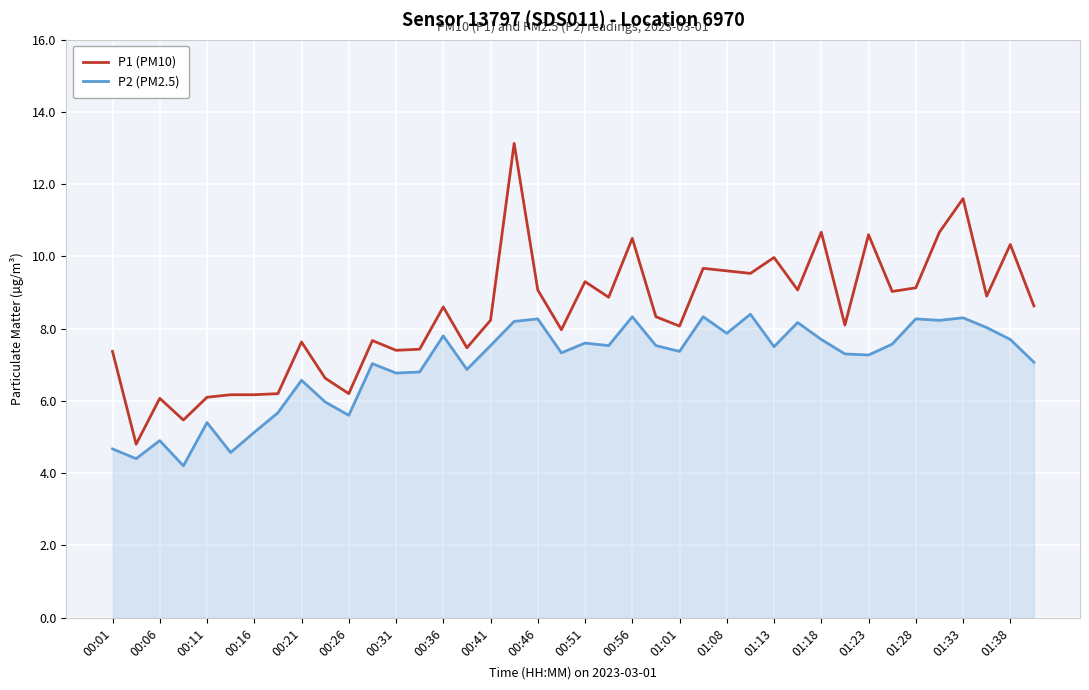

Which series has the largest total across all categories?

P1 (PM10)